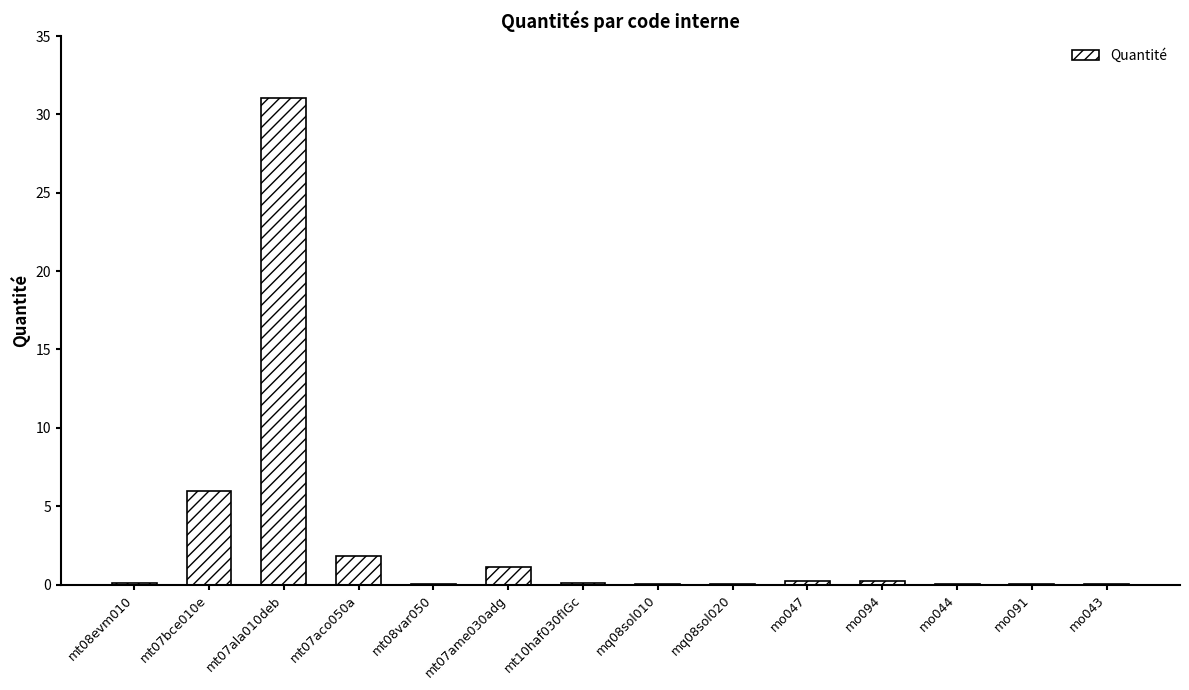

At which category does the chart reach its peak across all series?

mt07ala010deb